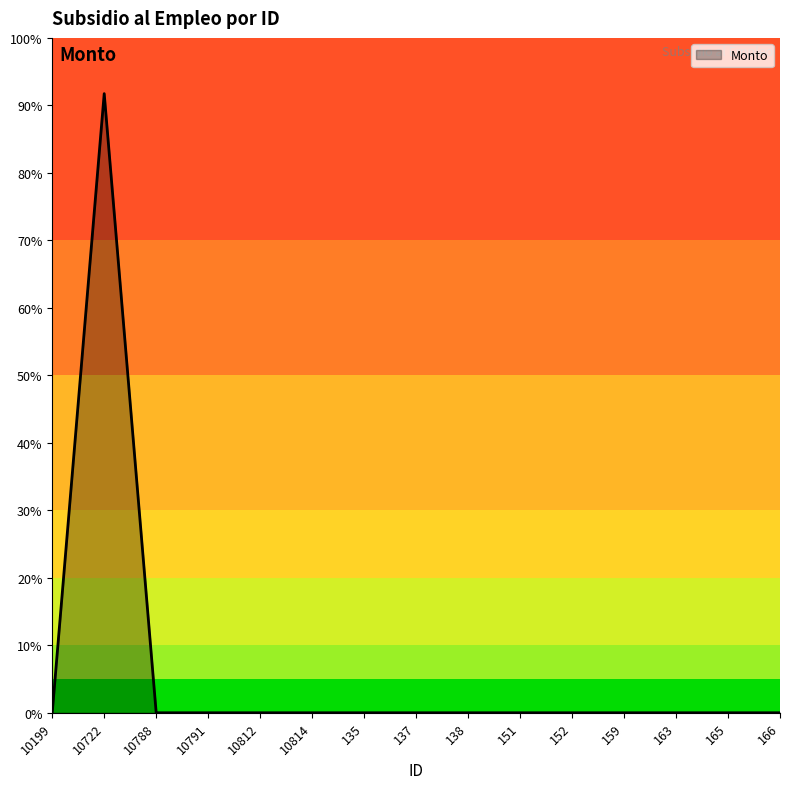

What is the average value?

0.1